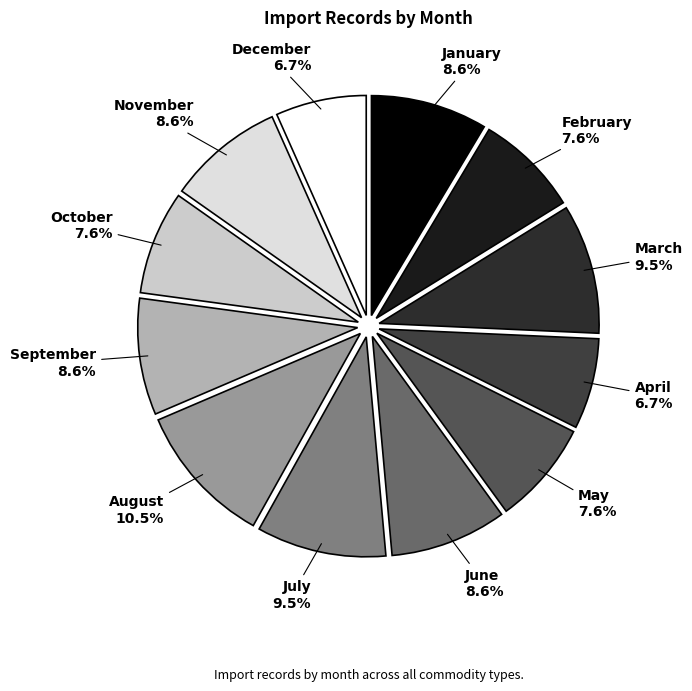

Which has a higher value, July or September?

July